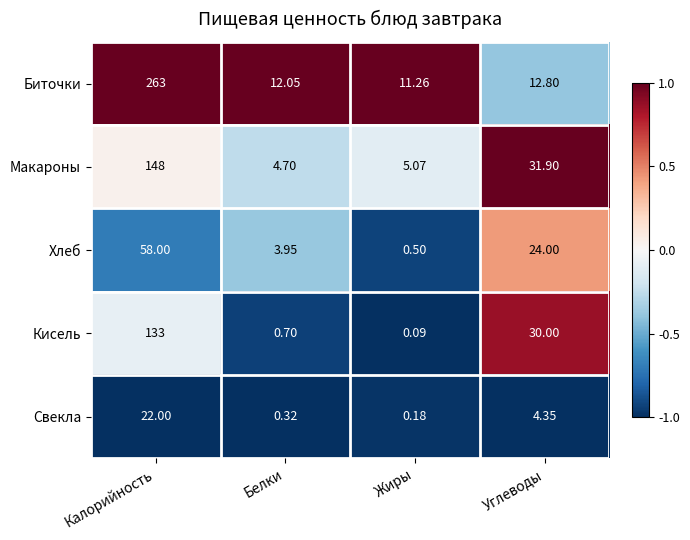

Between Жиры and Углеводы, which series saw the biggest shift?

Кисель